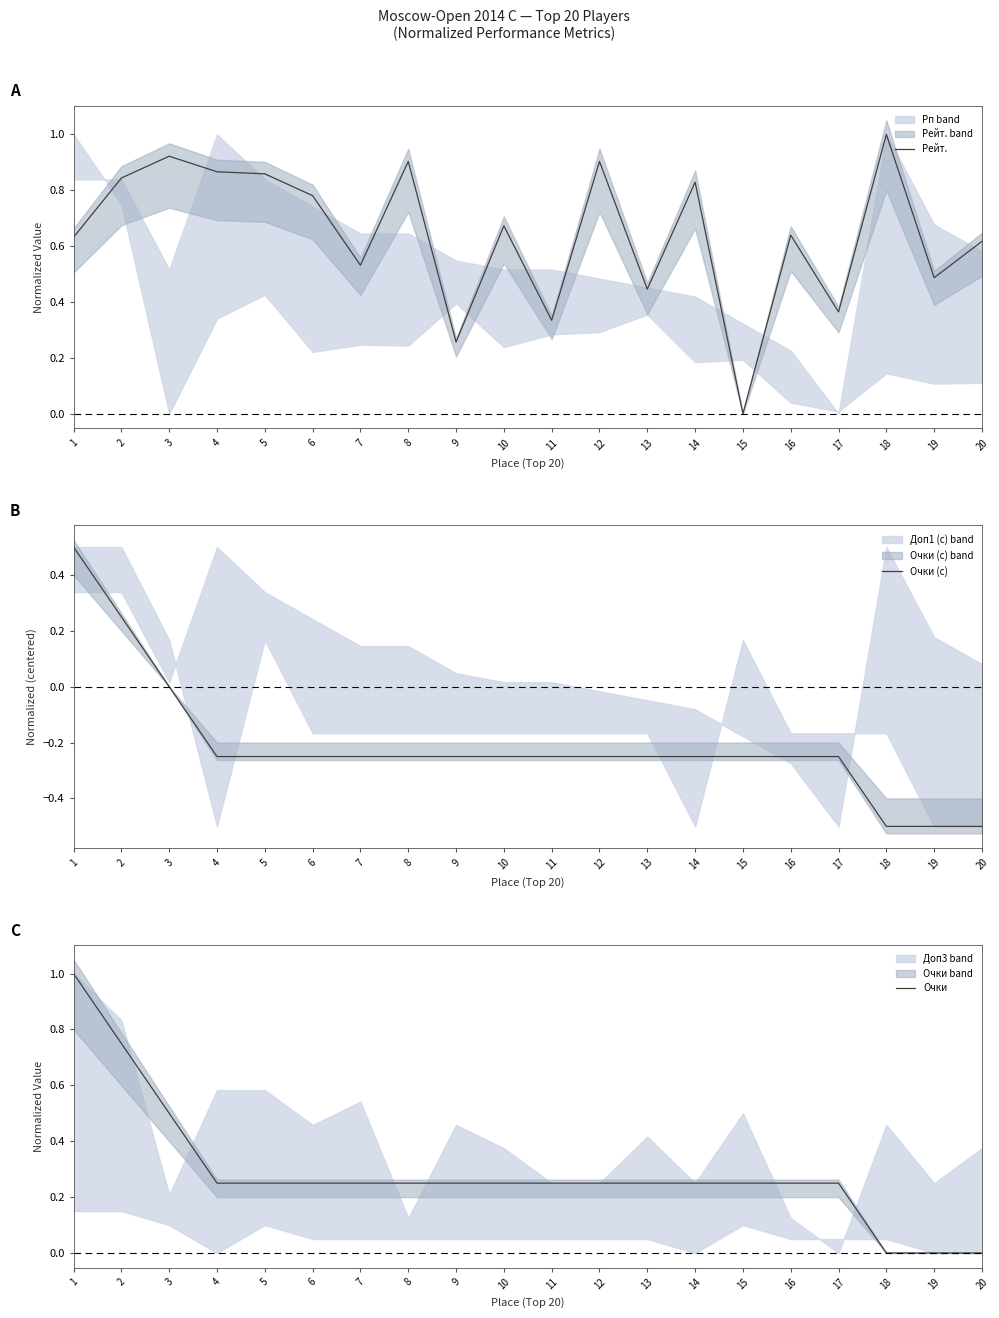

What is the difference between the maximum and minimum values in the Очки (c) series?

1.0